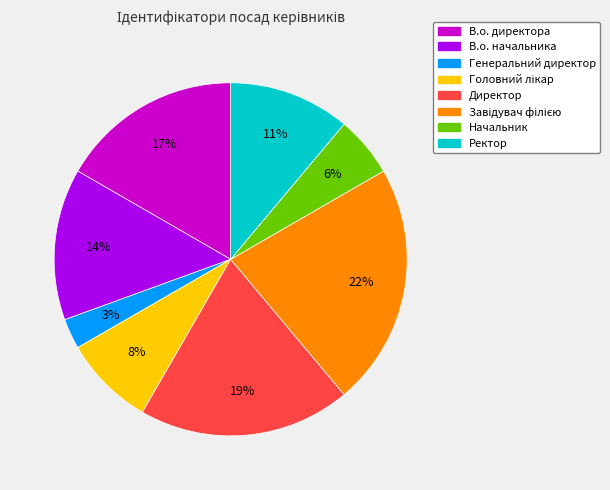

To the nearest percent, what is the average slice percentage?

12%